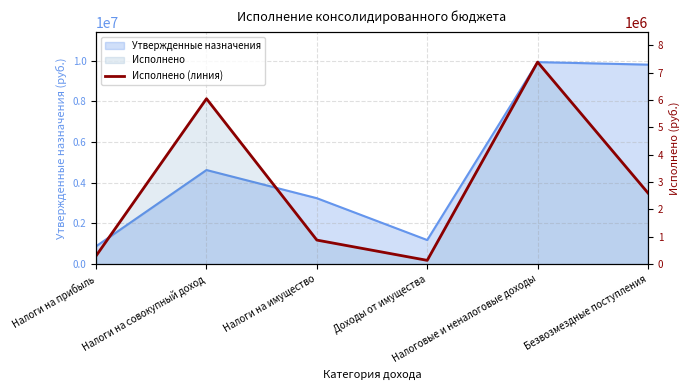

What is the difference between the second highest and second lowest values?

5741841.1